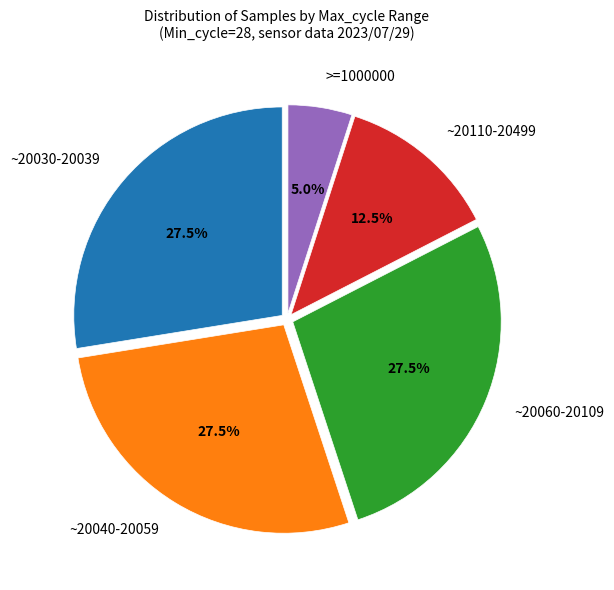

Which slice is the smallest?

>=1000000